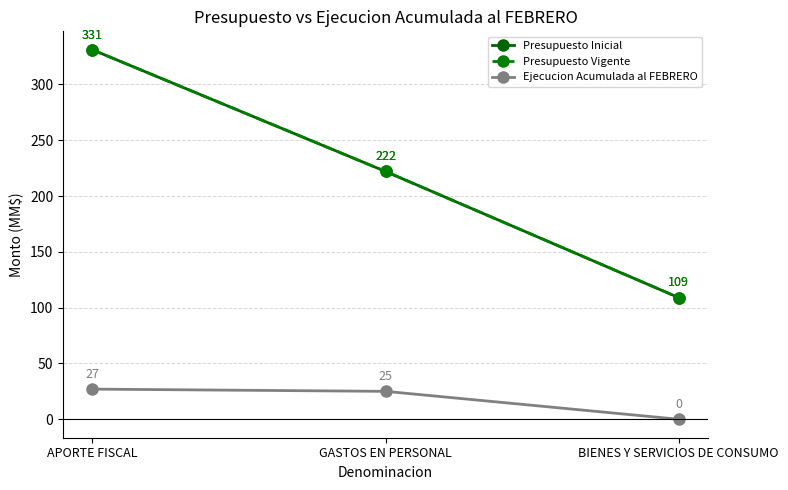

Is this an area chart (filled region under the line)?

No